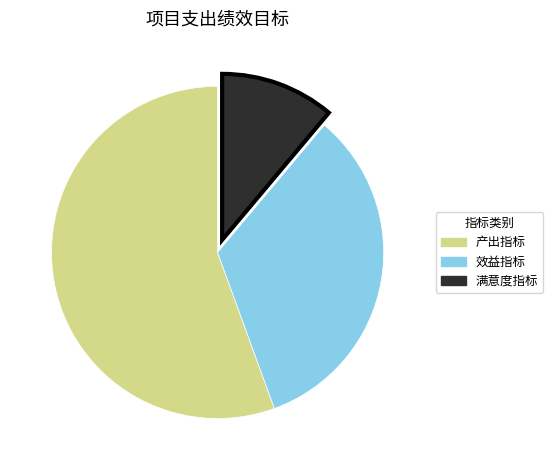

Is it true that 效益指标 is 27% of the pie?

False